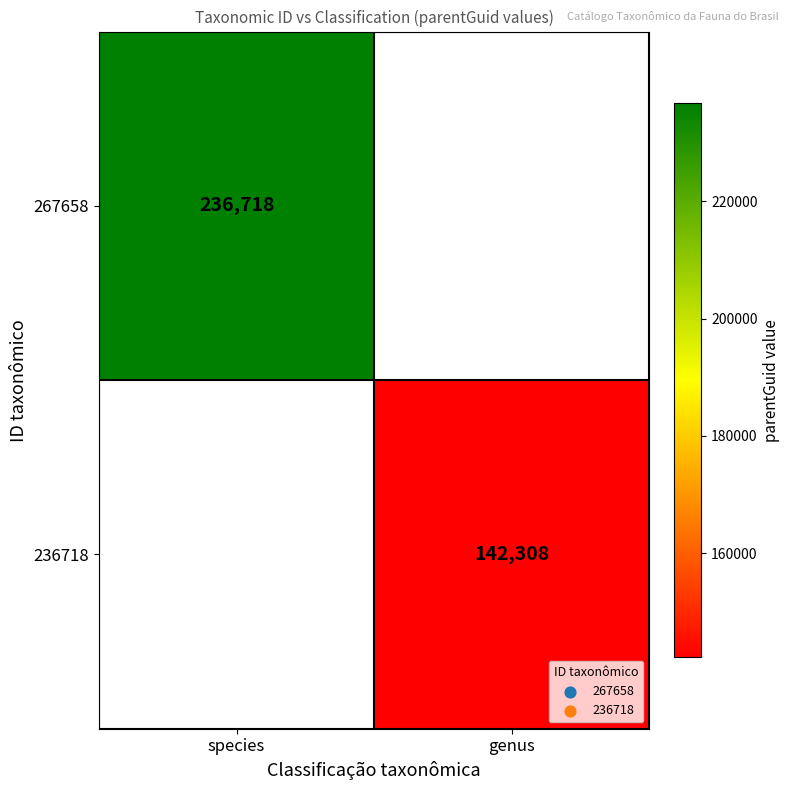

The value of 236718 at genus is 229901. True or false?

False